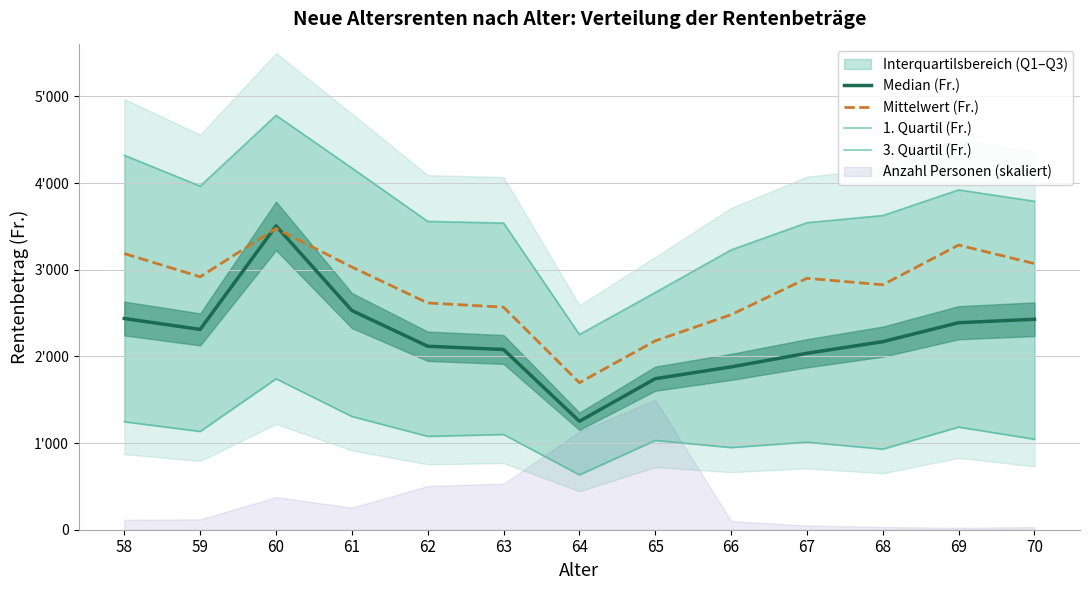

Which series has the widest spread of values?

3. Quartil (Fr.)